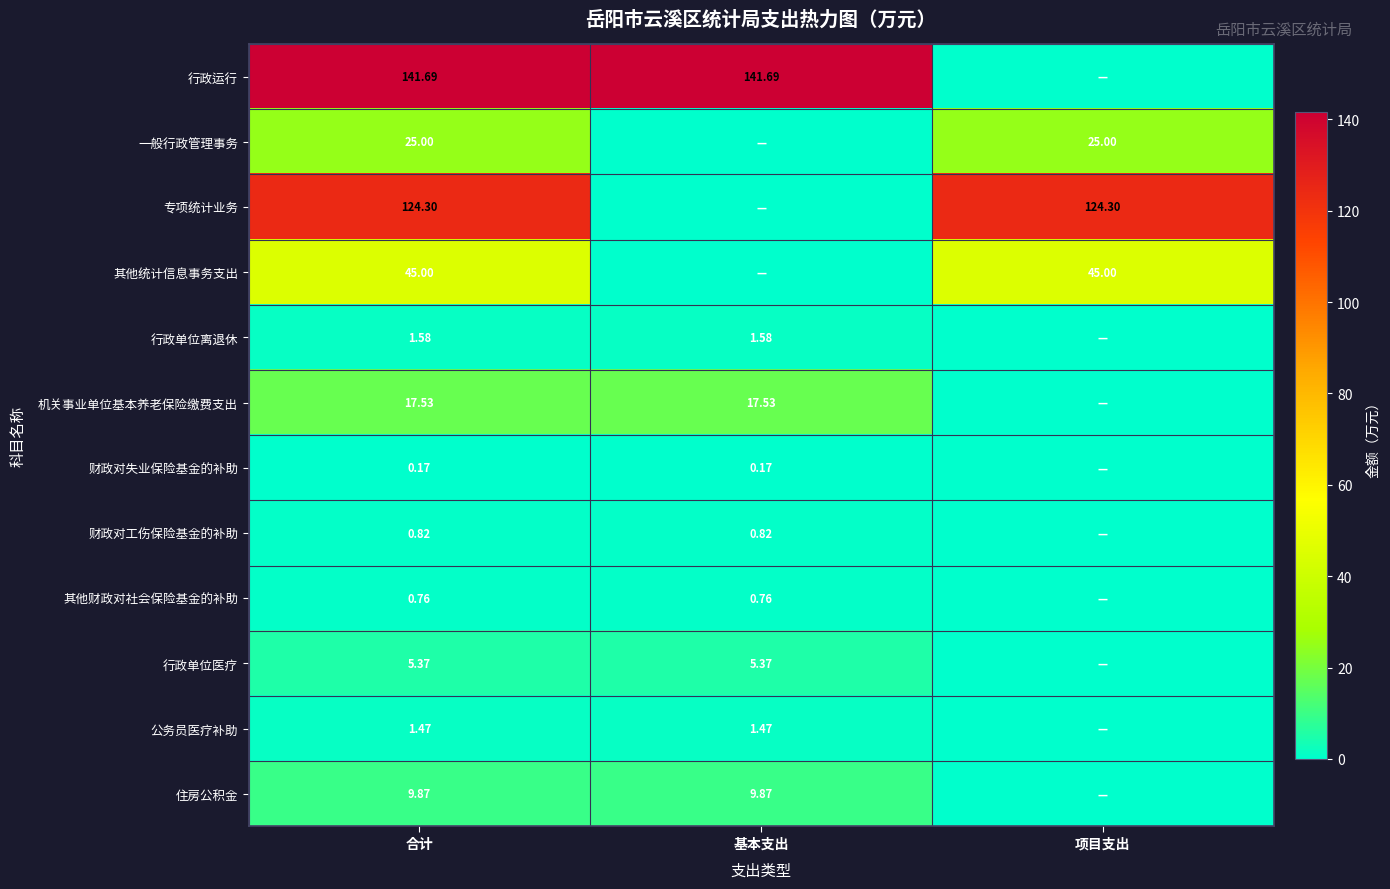

At which category is the sum across all series the highest?

合计